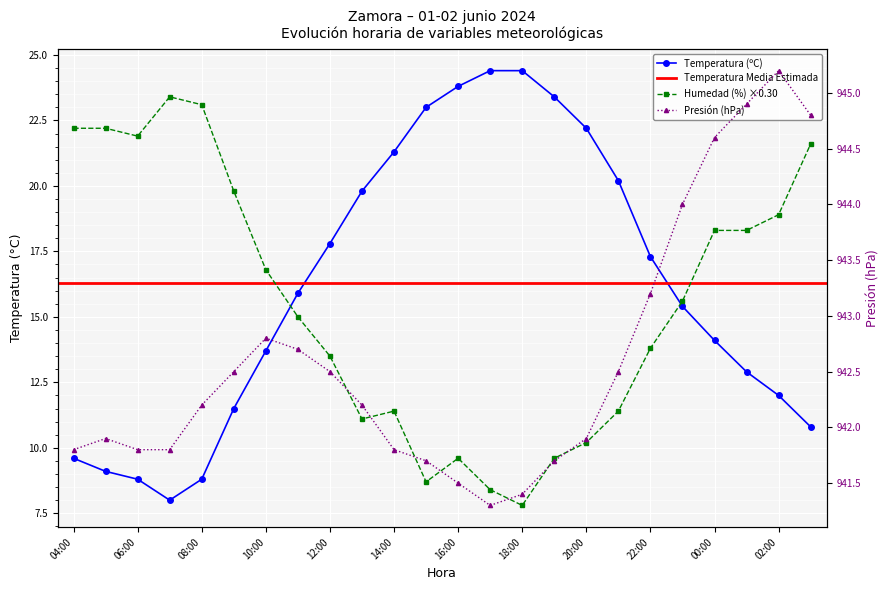

List the series in order of their peak value, highest first.

Presión (hPa) offset, Temperatura (ºC), Humedad (%)